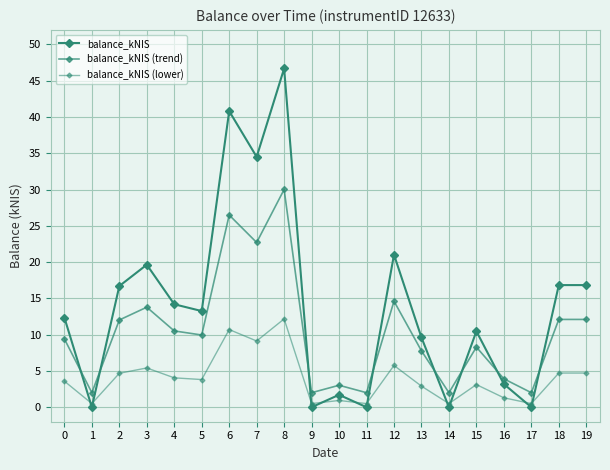

Does the chart have visible grid lines?

Yes